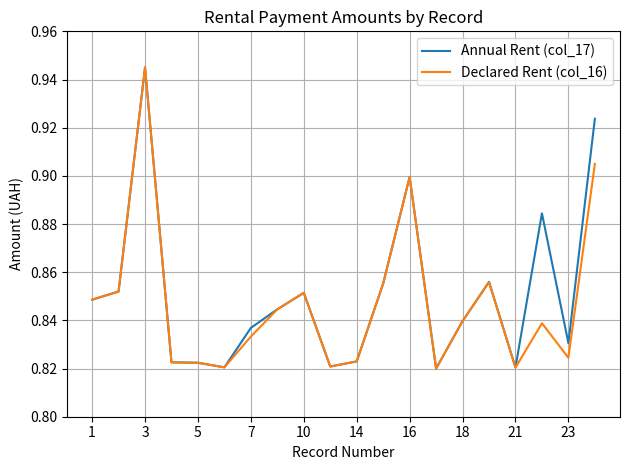

At which category does the chart reach its minimum across all series?

13